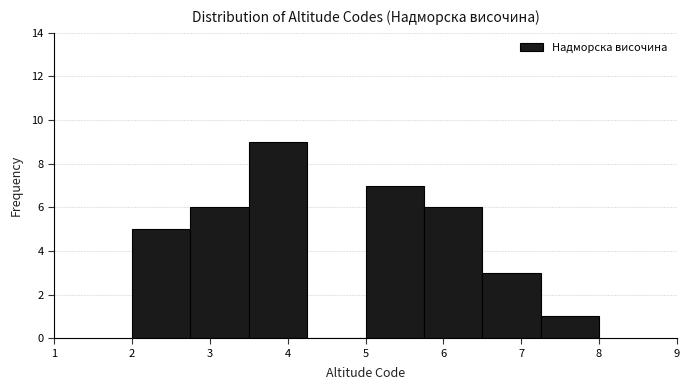

Which range on the x-axis has the tallest bar?

3.50 to 4.25